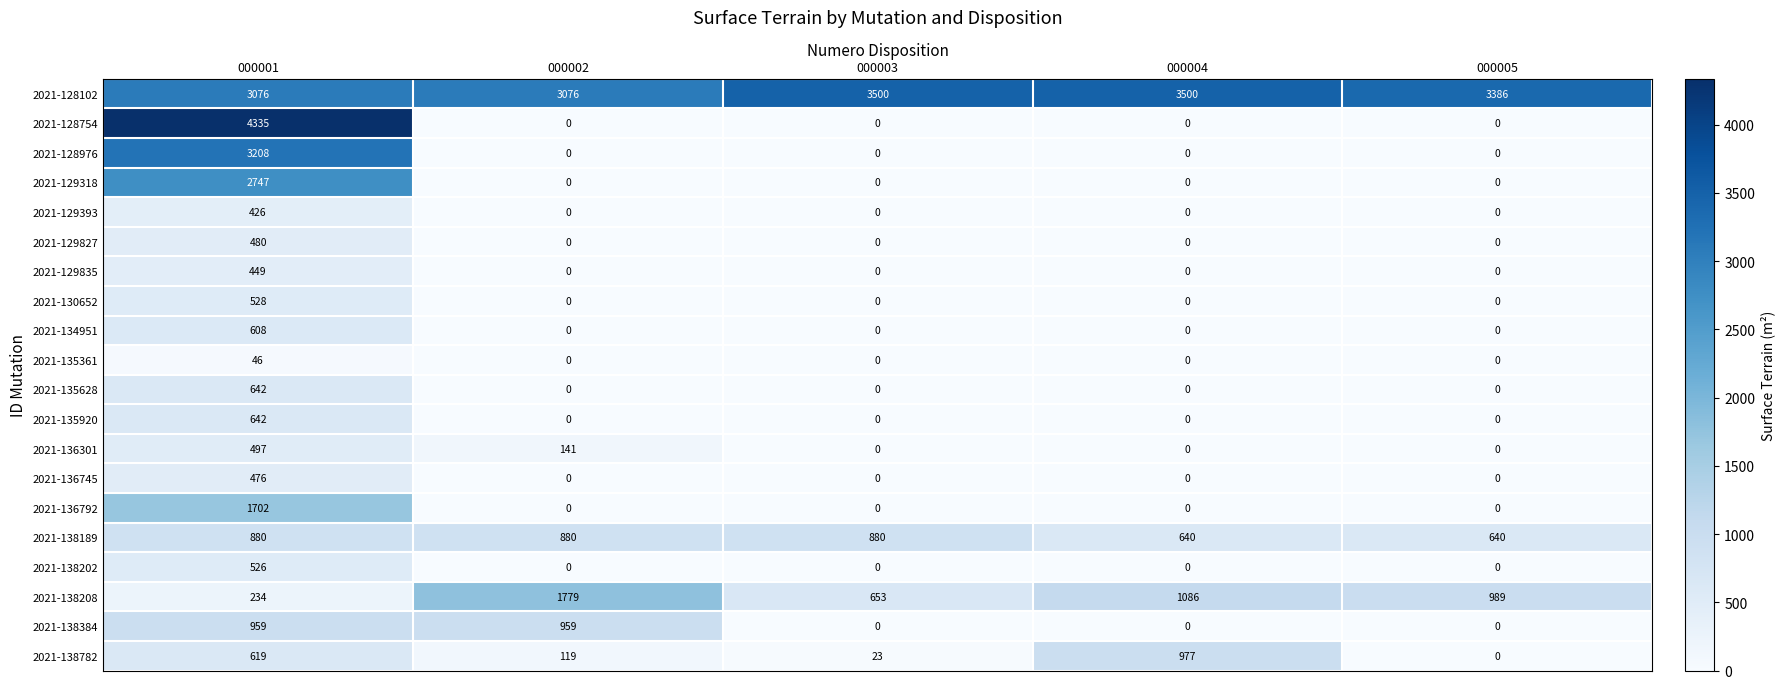

Which series changed the most between 000003 and 000004?

2021-138782